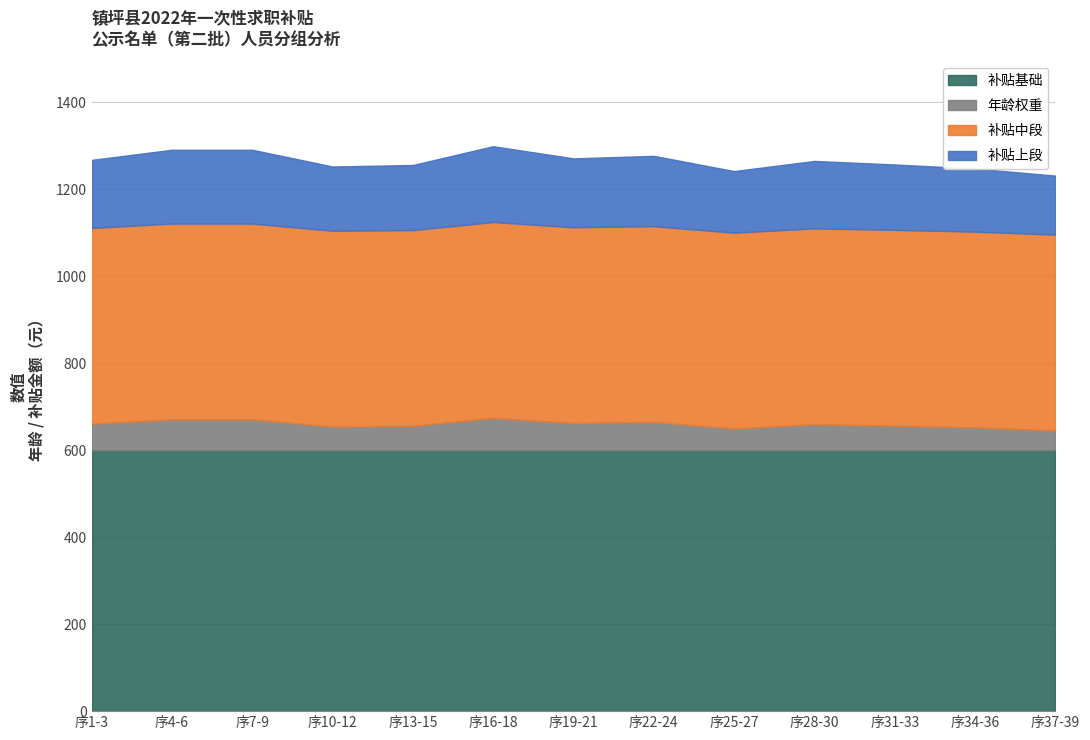

The value of 补贴基础 at 序25-27 is 600.0. True or false?

True